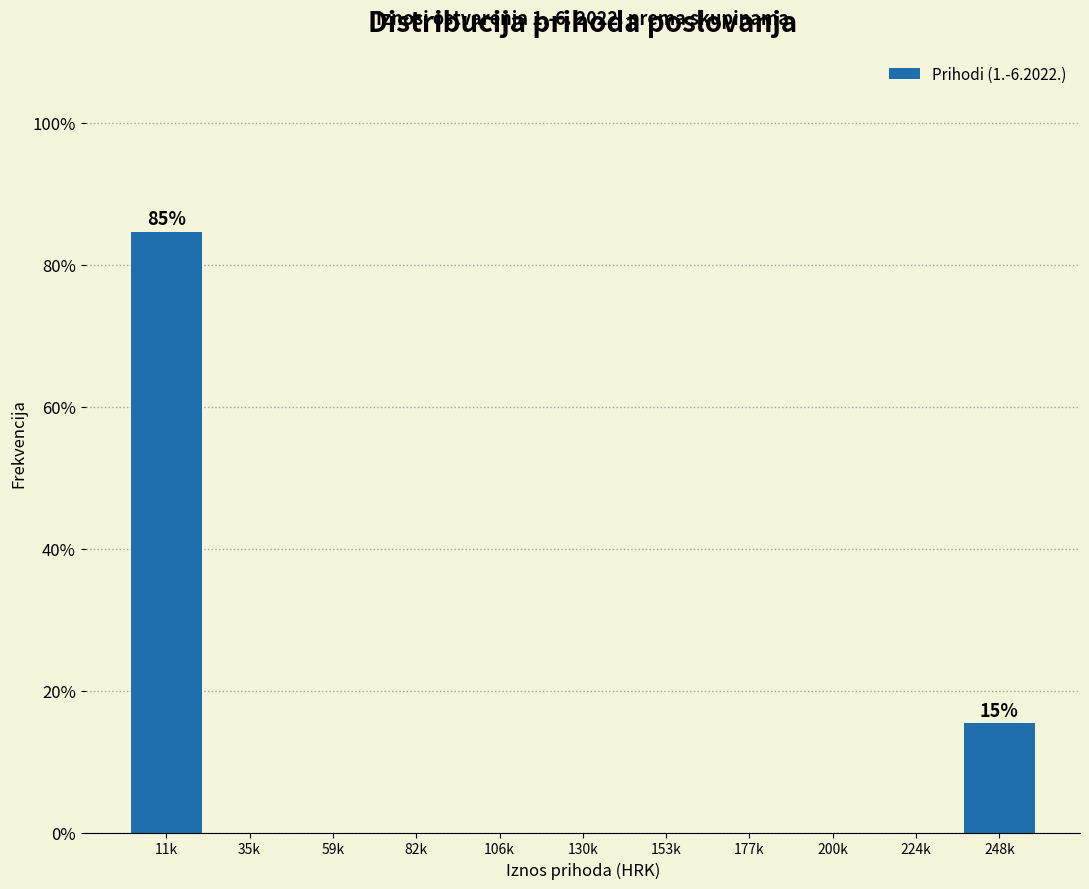

Reading left to right, list all the values displayed in this chart.

11k=84.6	35k=0.0	59k=0.0	82k=0.0	106k=0.0	130k=0.0	153k=0.0	177k=0.0	200k=0.0	224k=0.0	248k=15.4